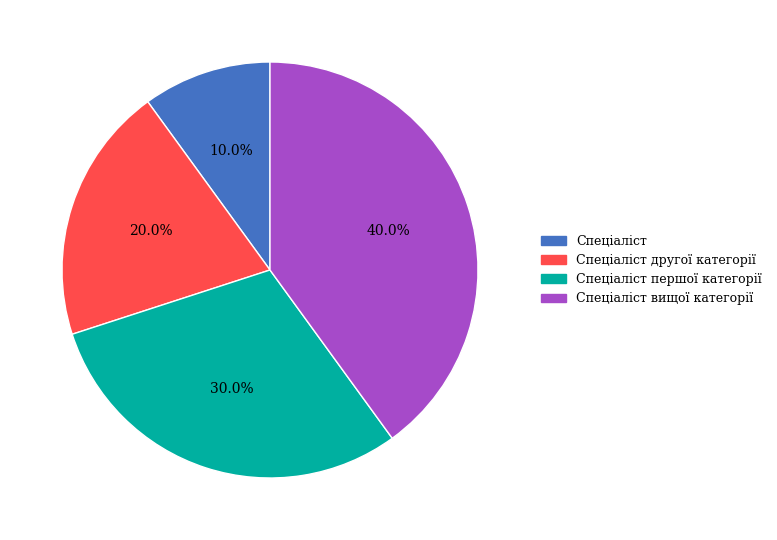

What portion of the pie excludes Спеціаліст вищої категорії?

60.0%